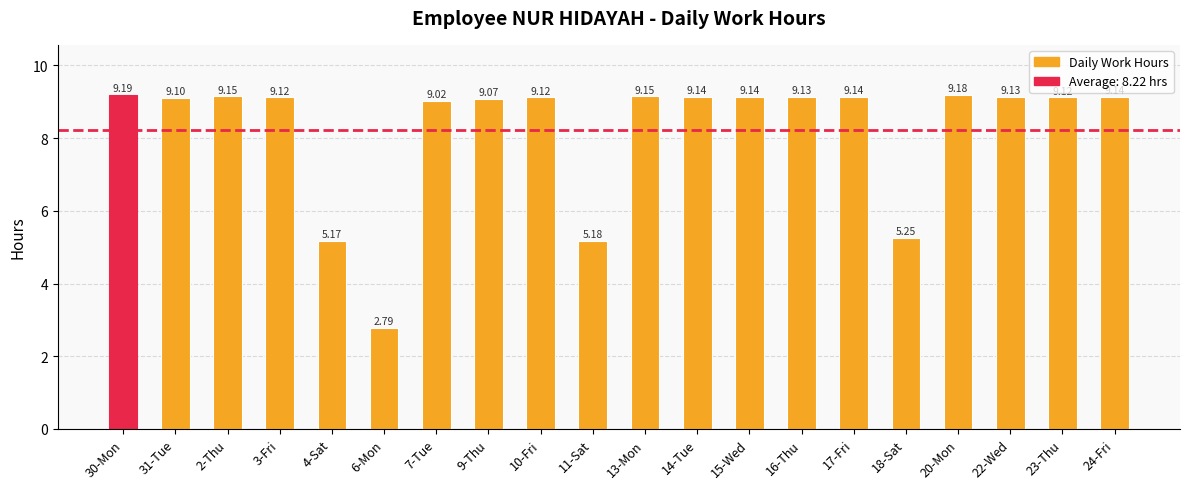

What is the difference between the values at 18-Sat and 30-Mon?

3.9